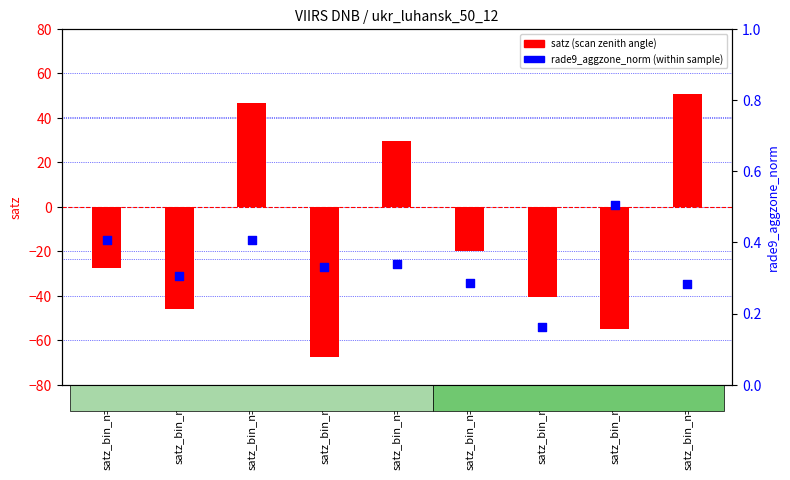

At which category is the sum across all series the highest?

satz_bin_n=22